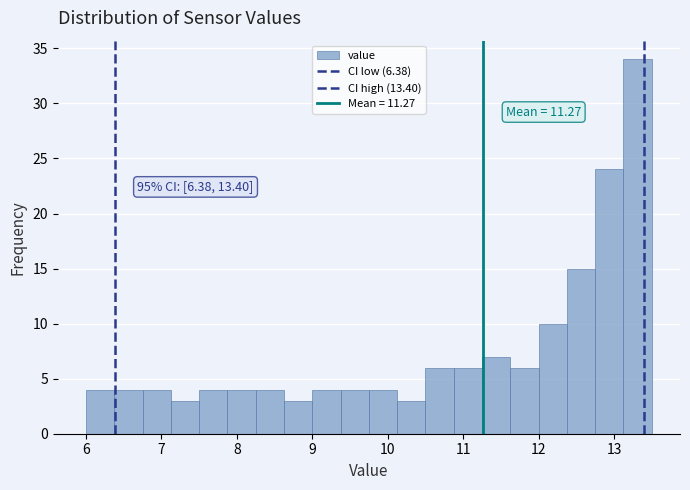

Around what value on the x-axis is the tallest bar? Give the approximate position of its centre, as read against the axis.

13.3